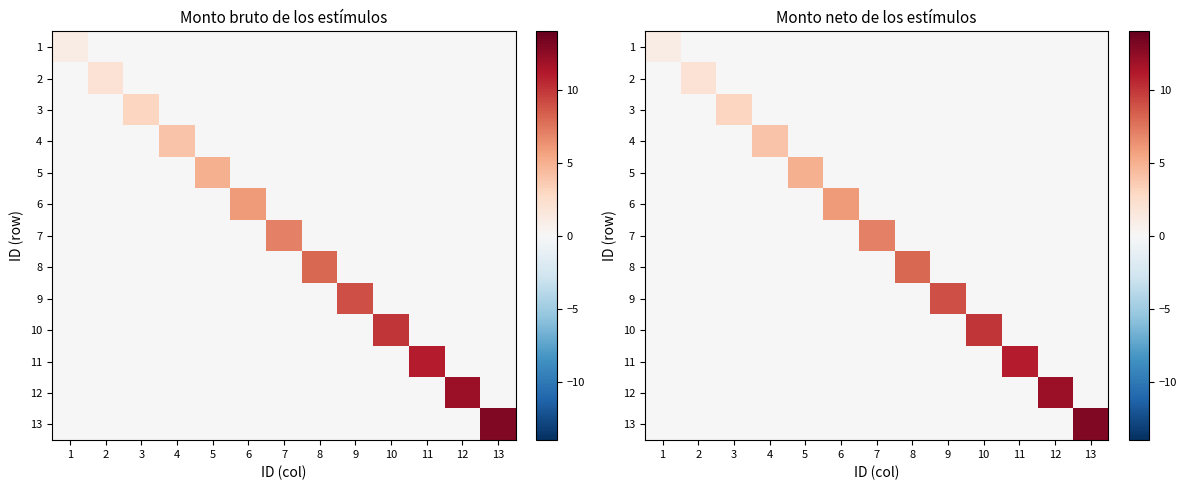

True or false: 7 has a value of -3 at 11.

False